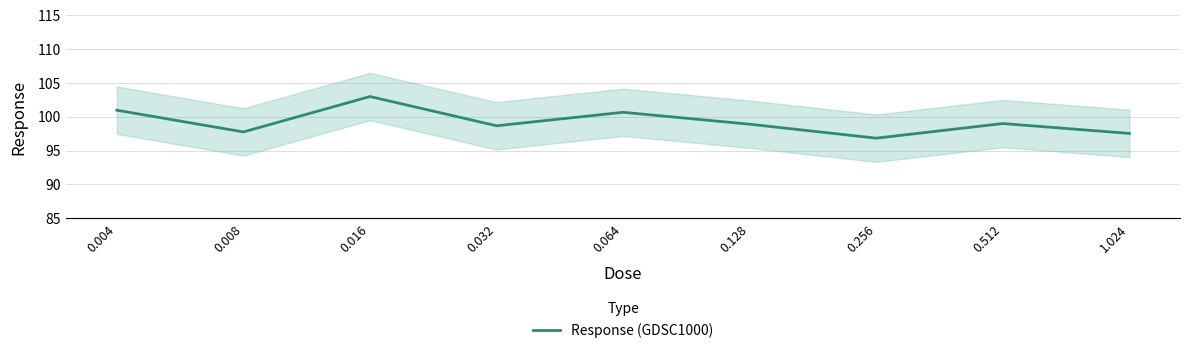

Does the chart have visible grid lines?

Yes